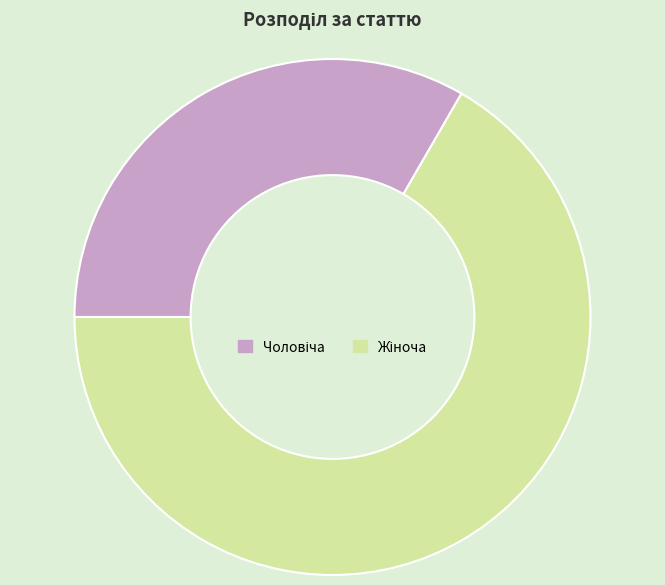

Does any single category account for the majority?

Yes